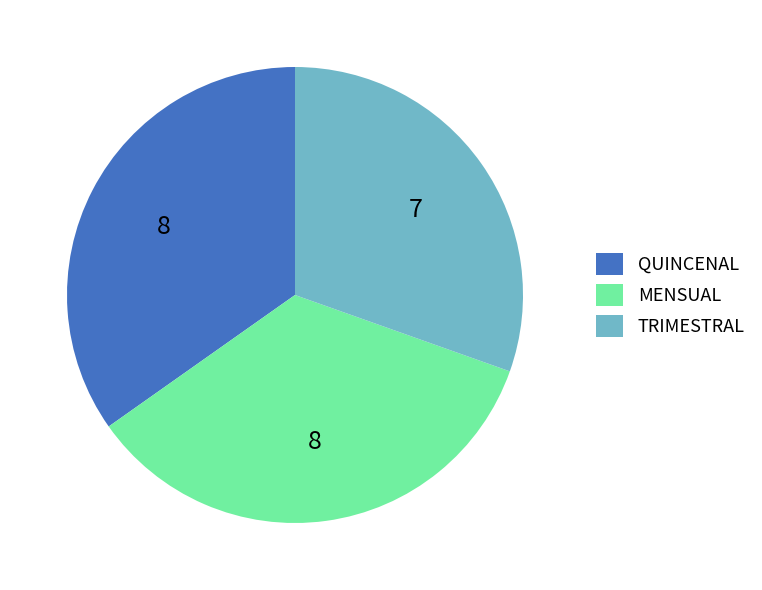

Do TRIMESTRAL and QUINCENAL together represent more than half of the pie?

Yes